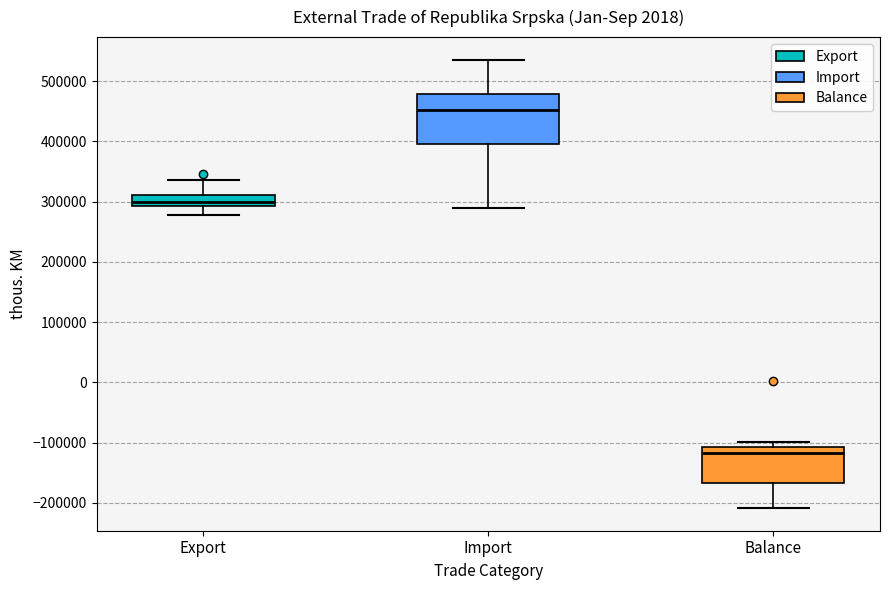

Which box's median line is the lowest?

Balance